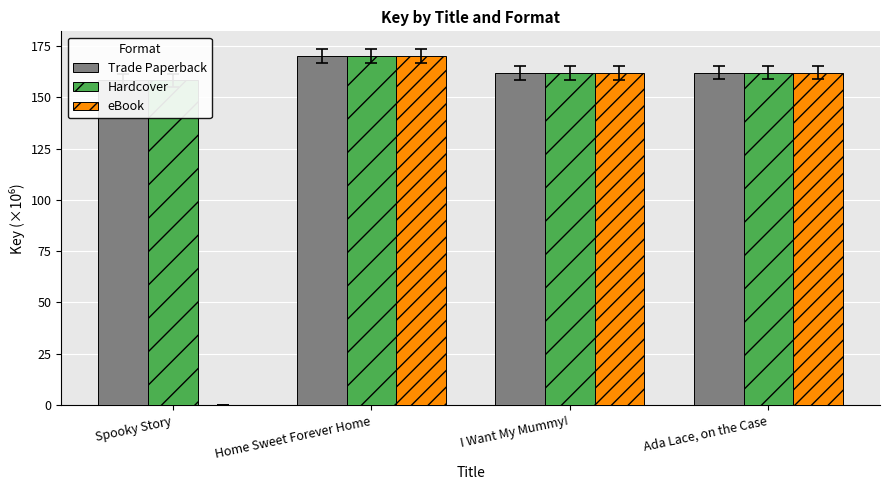

What is the label of the 4th bar from the left?

Ada Lace, on the Case